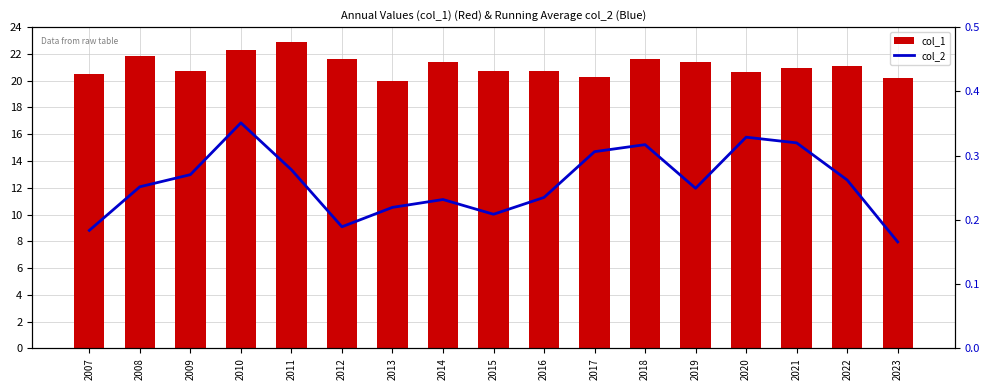

Count the number of data series in this chart.

2